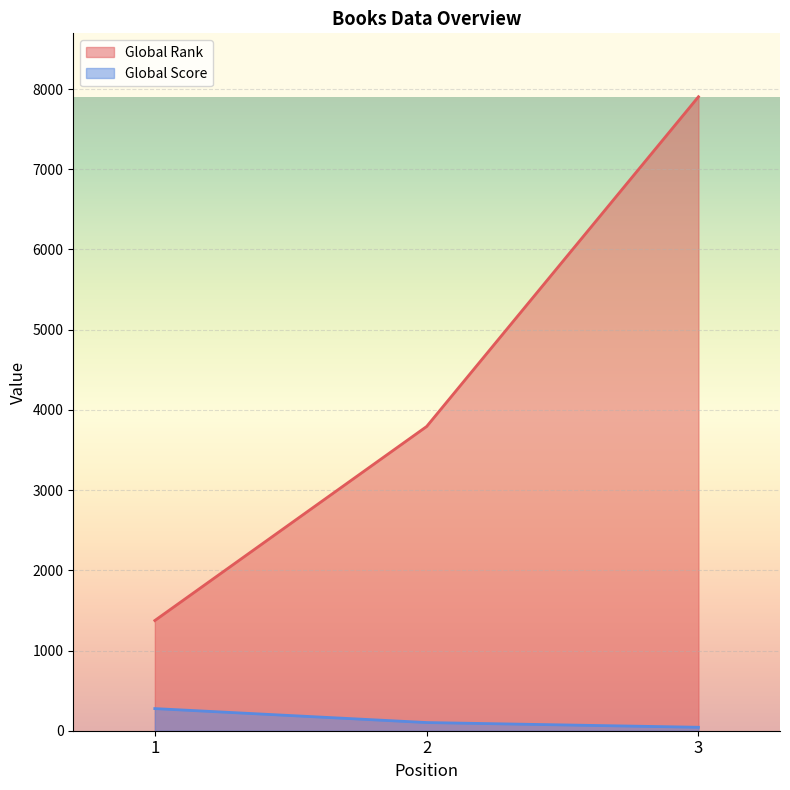

List the series in order of their overall mean, highest first.

Global Rank, Global Score